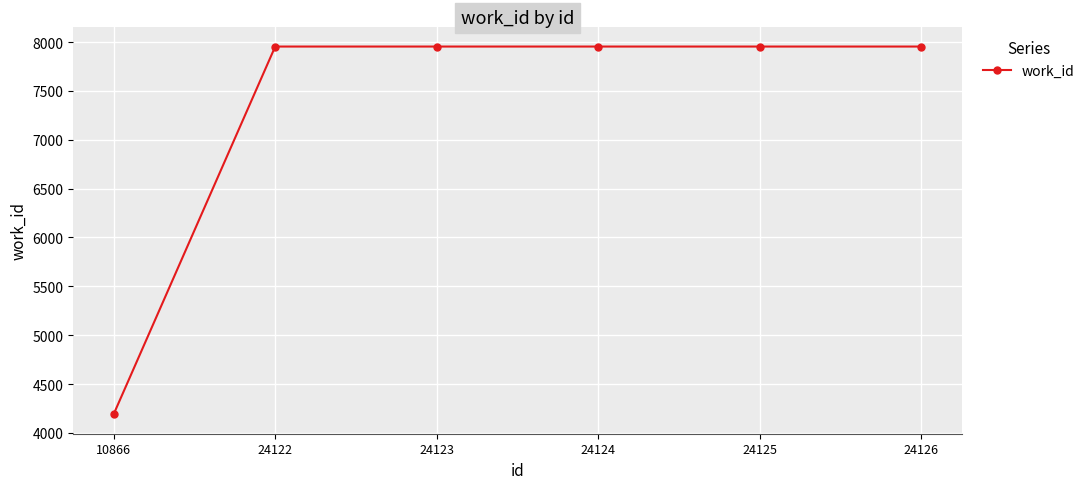

What is the value of the 4th point from the left?

7954